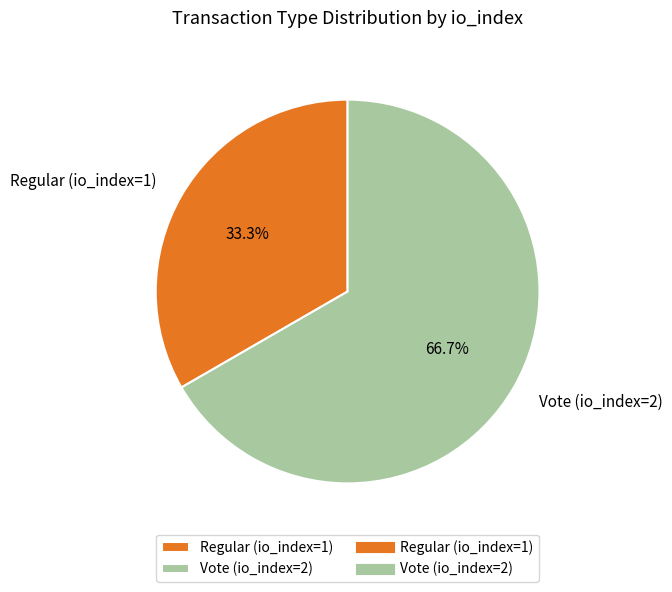

Count the number of slices in the pie.

2